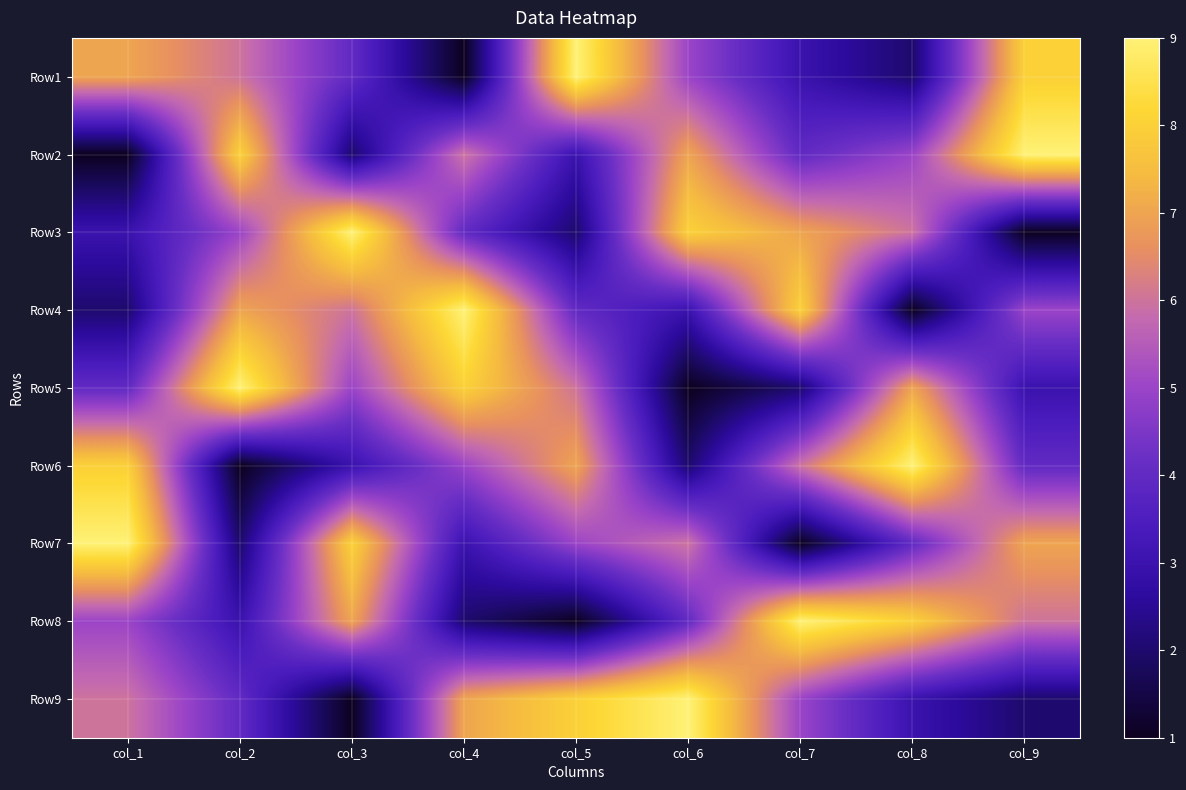

At which category is the sum across all series the highest?

col_1